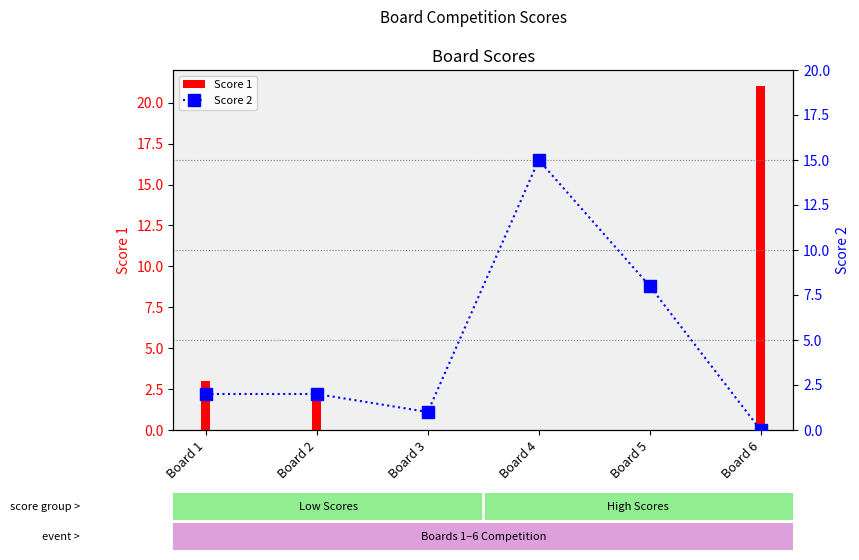

Is the value of Score 2 at Board 5 greater than the value of Score 1 at Board 6?

No